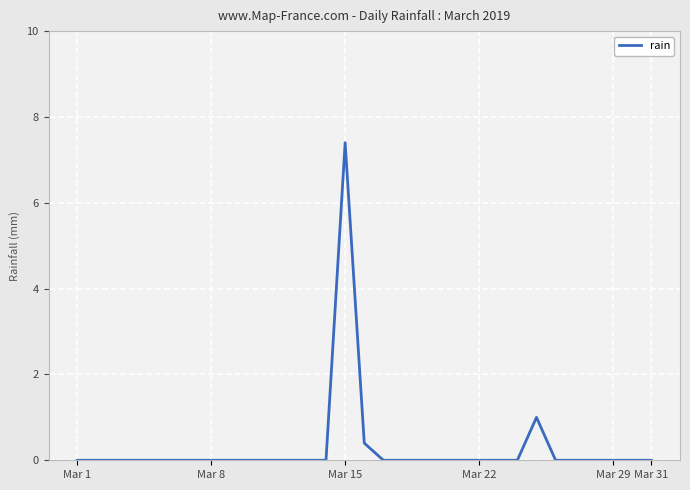

What is the maximum value shown in the chart?

7.4